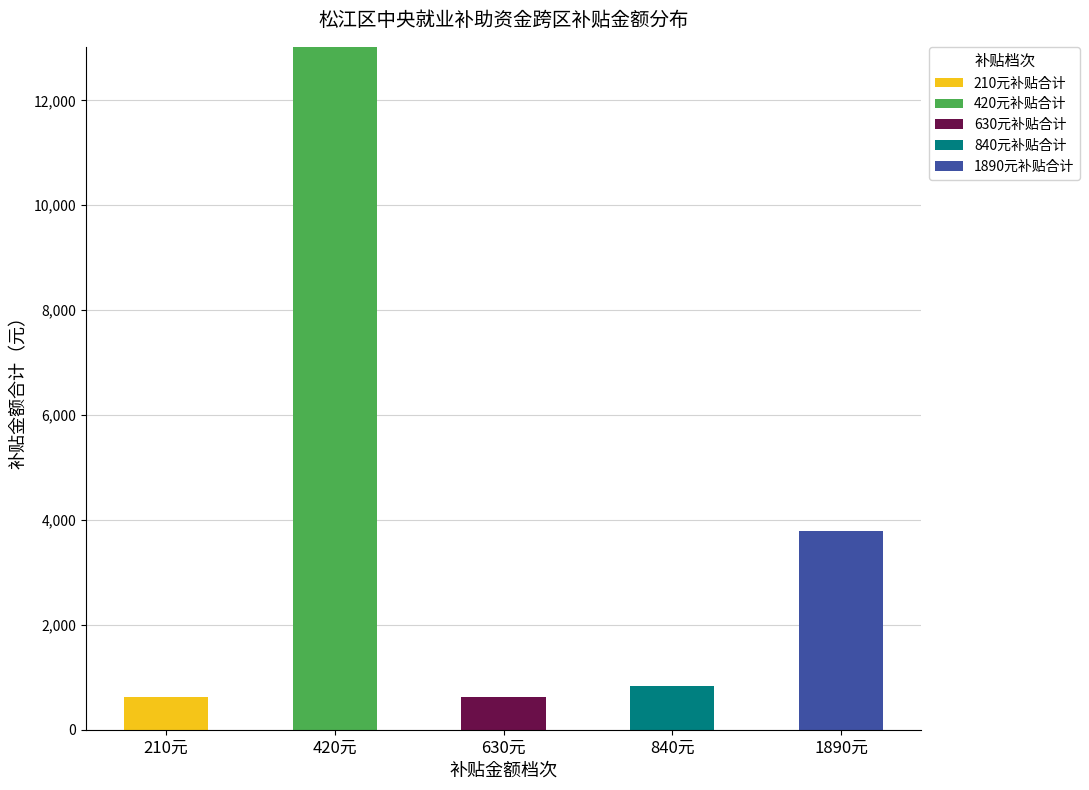

At which category is the sum across all series the highest?

420元